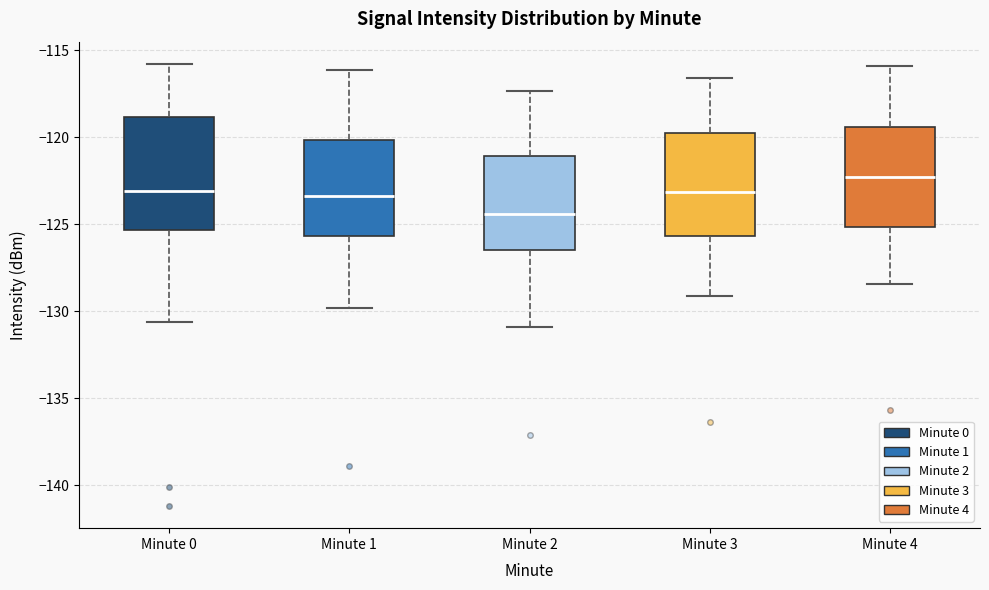

Reading left to right, transcribe this box plot: for each box, give where its median line is, the range the box spans, and where its two whiskers end, as read against the y-axis. The values are not printed on the chart, so give them approximately, as read against the axis.

Minute 0: median -123.0, box -125.5 to -119.0, whiskers -130.5 to -116.0
Minute 1: median -123.5, box -125.5 to -120.0, whiskers -130.0 to -116.0
Minute 2: median -124.5, box -126.5 to -121.0, whiskers -131.0 to -117.5
Minute 3: median -123.0, box -125.5 to -119.5, whiskers -129.0 to -116.5
Minute 4: median -122.5, box -125.0 to -119.5, whiskers -128.5 to -116.0